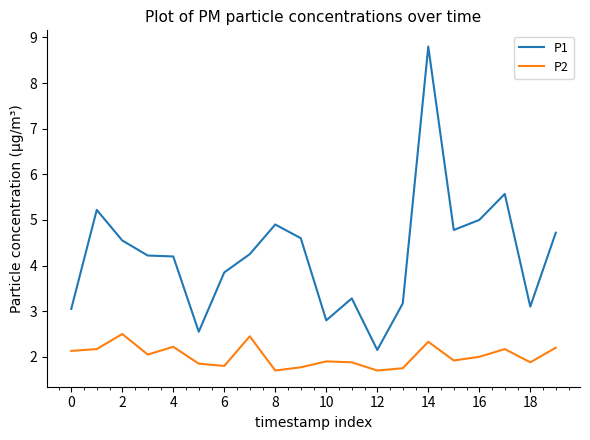

What is the greatest value displayed?

8.8